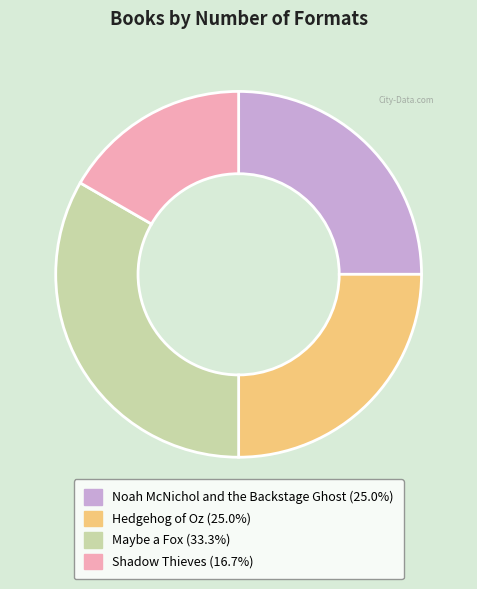

Approximately how many times larger is the value at Shadow Thieves (16.7%) compared to Hedgehog of Oz (25.0%)?

0.7